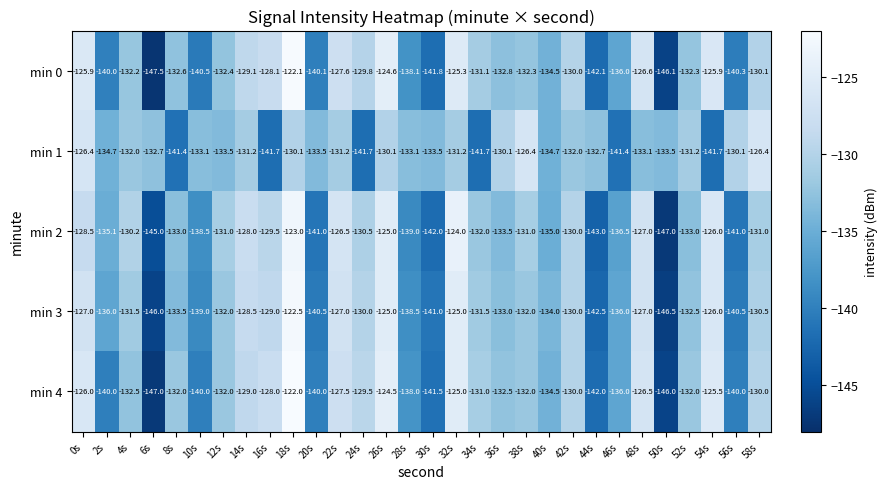

Which series has the largest total across all categories?

min 4